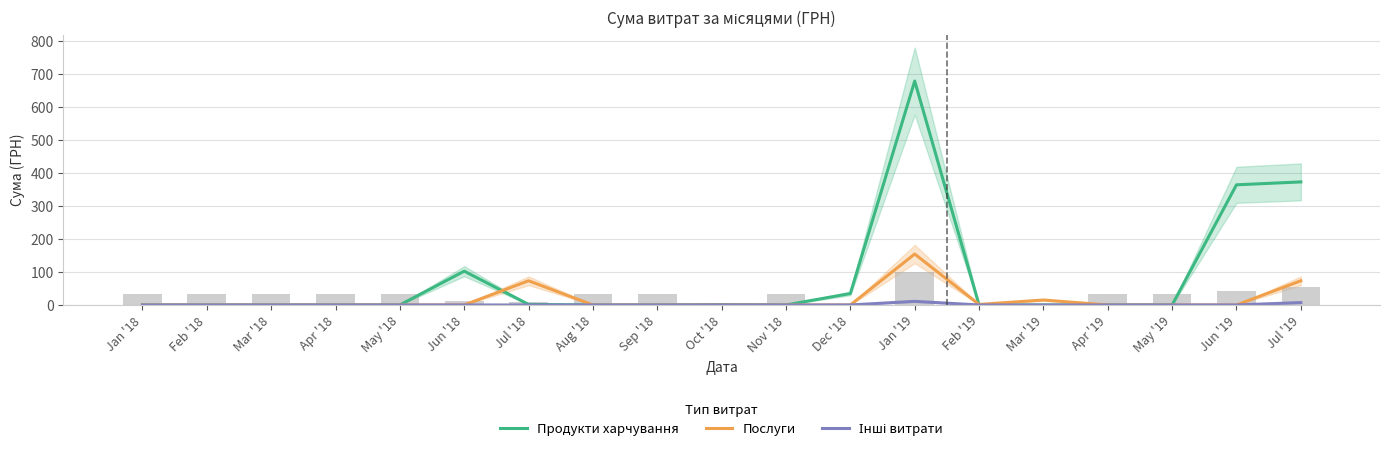

List the series in order of their overall mean, lowest first.

Інші витрати, Послуги, Продукти харчування